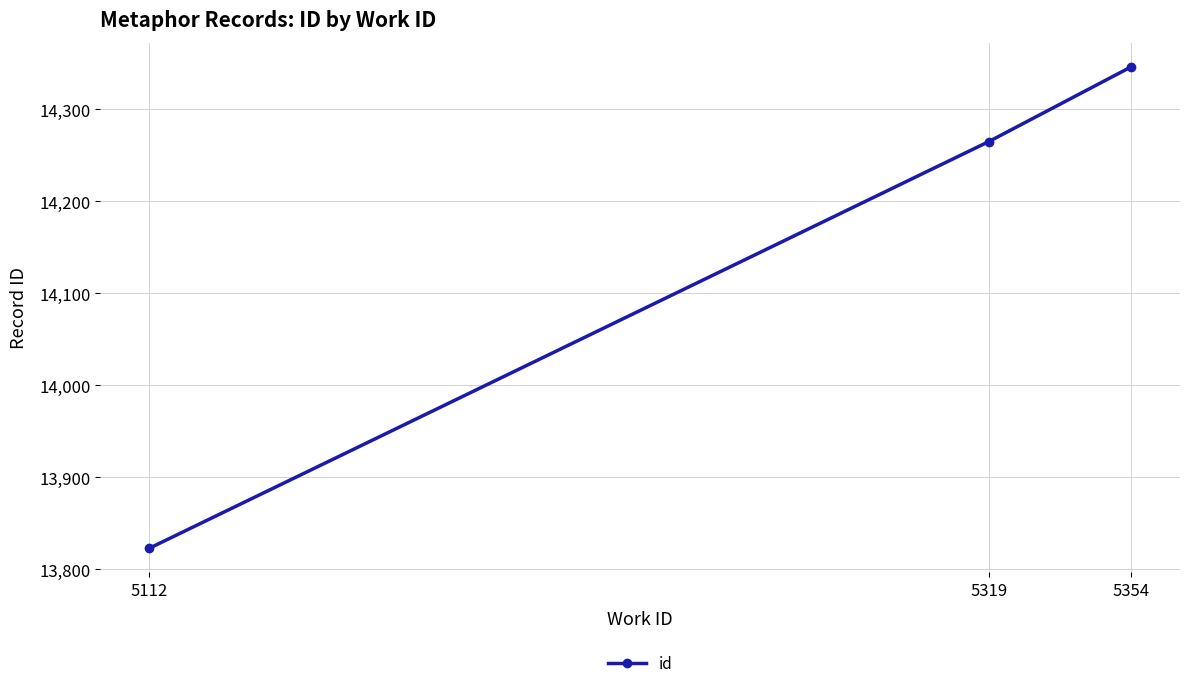

Which category has the highest value across all series?

5354